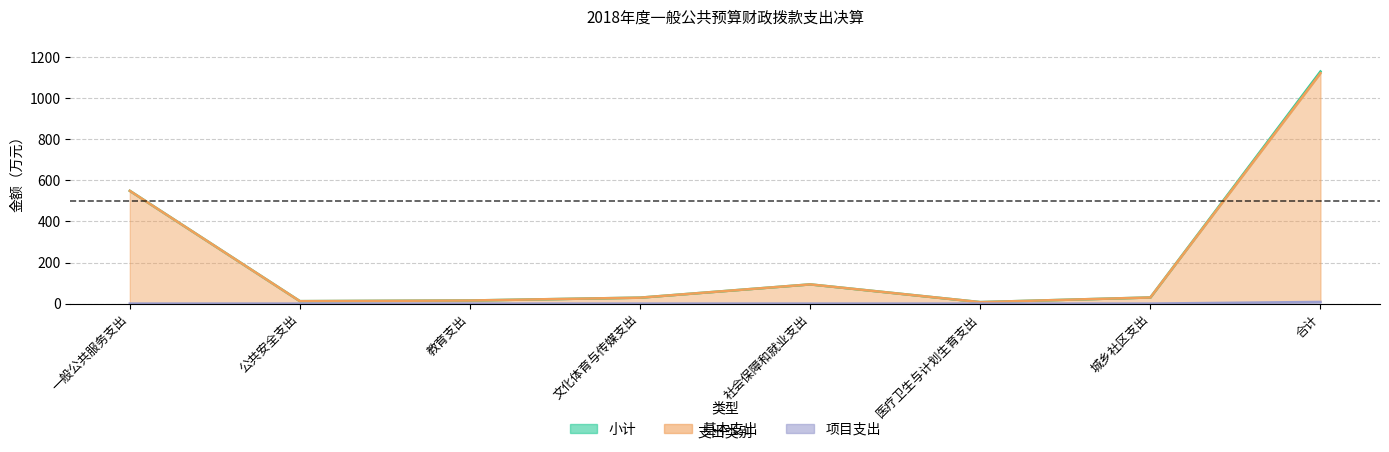

At which category is the sum across all series the highest?

合计